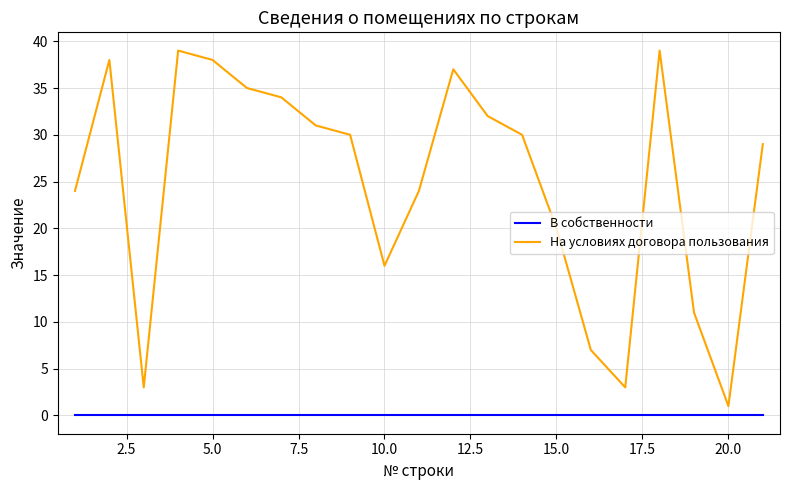

What is the maximum value for На условиях договора пользования?

39